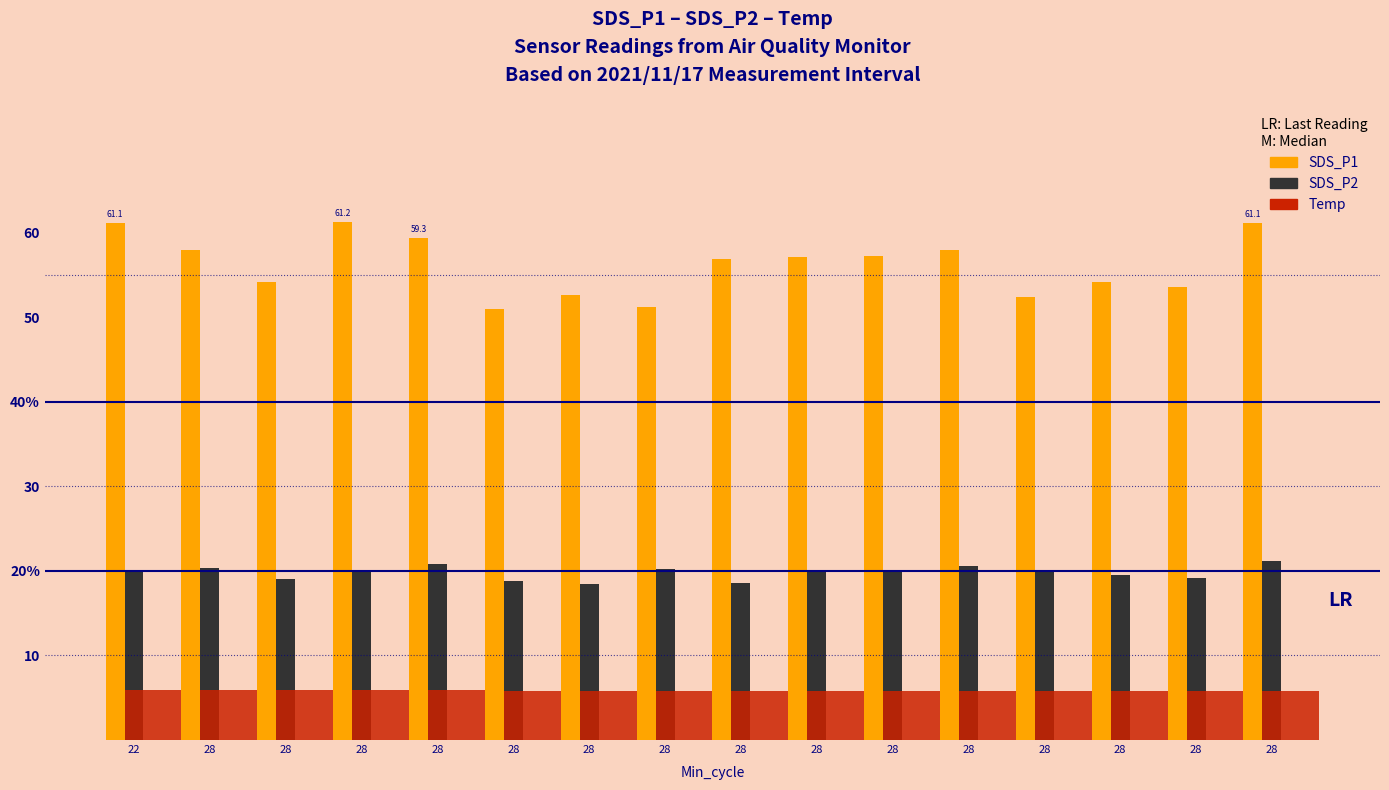

What is the difference between the maximum and second lowest values in the SDS_P2 series?

2.6